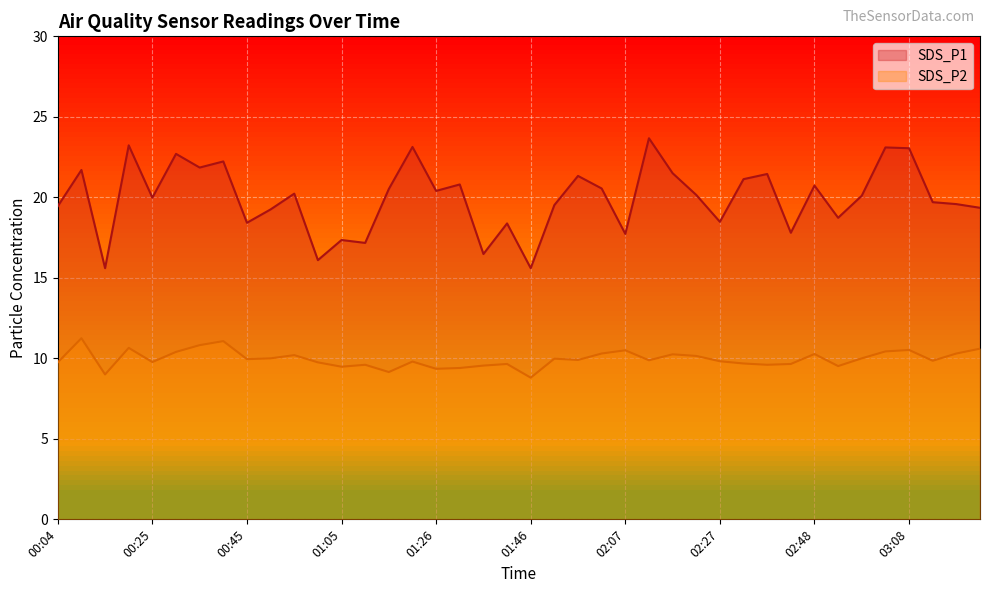

At which label does SDS_P2 reach its peak?

00:09